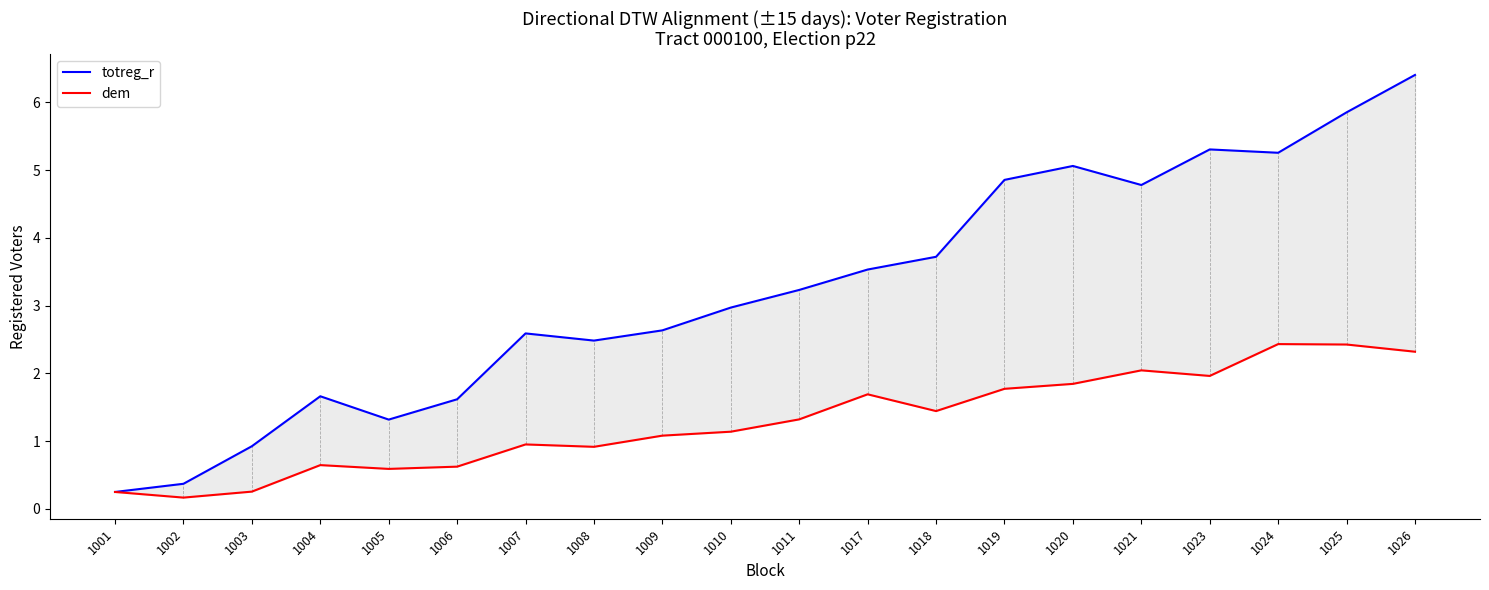

Reading right to left, extract all data points from this chart.

totreg_r: 1026=6.4	1025=5.9	1024=5.3	1023=5.3	1021=4.8	1020=5.1	1019=4.9	1018=3.7	1017=3.5	1011=3.2	1010=3.0	1009=2.6	1008=2.5	1007=2.6	1006=1.6	1005=1.3	1004=1.7	1003=0.9	1002=0.4	1001=0.2
dem: 1026=2.3	1025=2.4	1024=2.4	1023=2.0	1021=2.0	1020=1.8	1019=1.8	1018=1.4	1017=1.7	1011=1.3	1010=1.1	1009=1.1	1008=0.9	1007=1.0	1006=0.6	1005=0.6	1004=0.6	1003=0.3	1002=0.2	1001=0.2